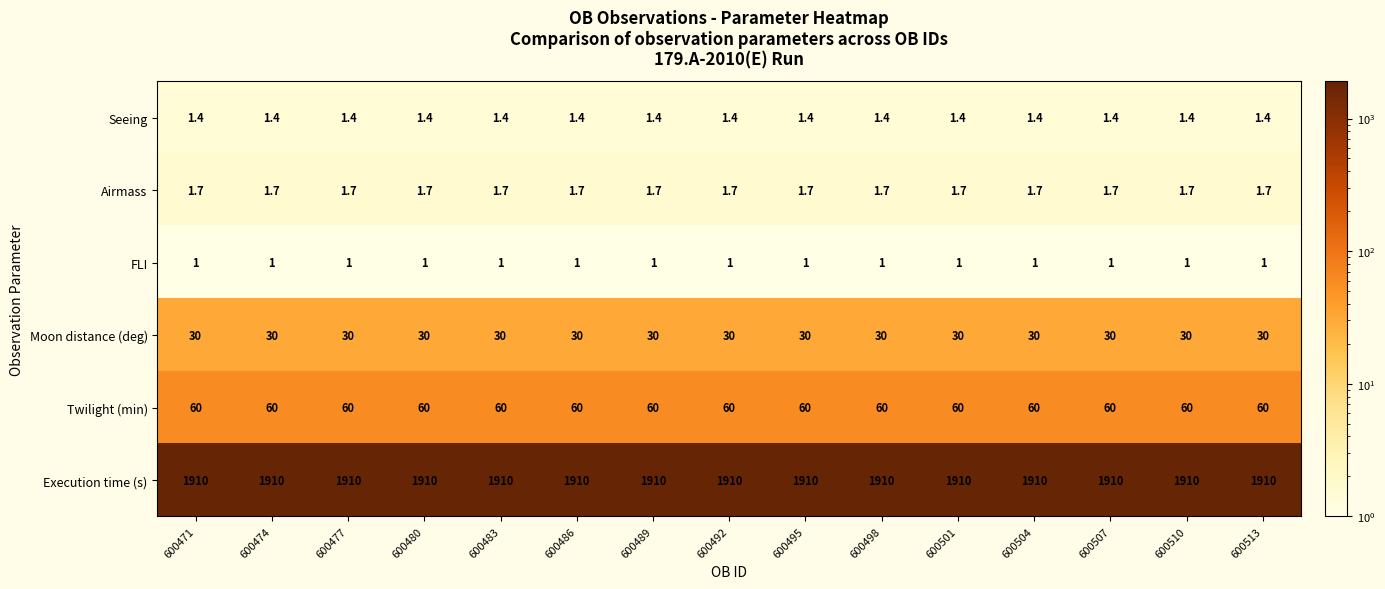

Rank the series by their maximum value, from lowest to highest.

FLI, Seeing, Airmass, Moon distance (deg), Twilight (min), Execution time (s)